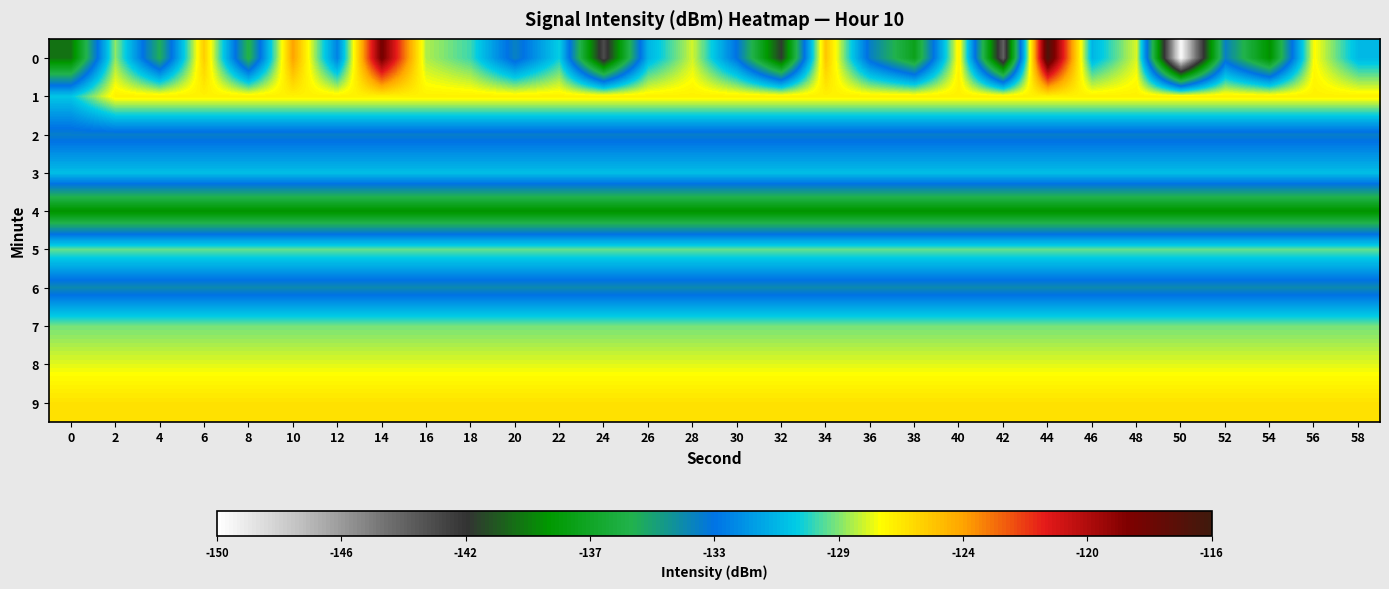

Reading left to right, what are all the values shown in this chart?

0: 0=-139.7	2=-128.6	4=-135.6	6=-125.8	8=-136.1	10=-124.5	12=-132.5	14=-118.5	16=-128.2	18=-129.5	20=-133.7	22=-130.1	24=-142.6	26=-130.9	28=-127.9	30=-133.1	32=-141.2	34=-125.5	36=-133.6	38=-137.6	40=-126.9	42=-143.5	44=-116.6	46=-130.9	48=-127.8	50=-149.8	52=-133.6	54=-138.9	56=-127.3	58=-130.8
1: 0=-130.4	2=-126.9	4=-126.9	6=-126.9	8=-126.9	10=-126.9	12=-126.9	14=-126.9	16=-126.9	18=-126.9	20=-126.9	22=-126.9	24=-126.9	26=-126.9	28=-126.9	30=-126.9	32=-126.9	34=-126.9	36=-126.9	38=-126.9	40=-126.9	42=-126.9	44=-126.9	46=-126.9	48=-126.9	50=-126.9	52=-126.9	54=-126.9	56=-126.9	58=-126.9
2: 0=-133.5	2=-133.5	4=-133.5	6=-133.5	8=-133.5	10=-133.5	12=-133.5	14=-133.5	16=-133.5	18=-133.5	20=-133.5	22=-133.5	24=-133.5	26=-133.5	28=-133.5	30=-133.5	32=-133.5	34=-133.5	36=-133.5	38=-133.5	40=-133.5	42=-133.5	44=-133.5	46=-133.5	48=-133.5	50=-133.5	52=-133.5	54=-133.5	56=-133.5	58=-133.5
3: 0=-130.6	2=-130.6	4=-130.6	6=-130.6	8=-130.6	10=-130.6	12=-130.6	14=-130.6	16=-130.6	18=-130.6	20=-130.6	22=-130.6	24=-130.6	26=-130.6	28=-130.6	30=-130.6	32=-130.6	34=-130.6	36=-130.6	38=-130.6	40=-130.6	42=-130.6	44=-130.6	46=-130.6	48=-130.6	50=-130.6	52=-130.6	54=-130.6	56=-130.6	58=-130.6
4: 0=-138.9	2=-138.9	4=-138.9	6=-138.9	8=-138.9	10=-138.9	12=-138.9	14=-138.9	16=-138.9	18=-138.9	20=-138.9	22=-138.9	24=-138.9	26=-138.9	28=-138.9	30=-138.9	32=-138.9	34=-138.9	36=-138.9	38=-138.9	40=-138.9	42=-138.9	44=-138.9	46=-138.9	48=-138.9	50=-138.9	52=-138.9	54=-138.9	56=-138.9	58=-138.9
5: 0=-129.1	2=-129.1	4=-129.1	6=-129.1	8=-129.1	10=-129.1	12=-129.1	14=-129.1	16=-129.1	18=-129.1	20=-129.1	22=-129.1	24=-129.1	26=-129.1	28=-129.1	30=-129.1	32=-129.1	34=-129.1	36=-129.1	38=-129.1	40=-129.1	42=-129.1	44=-129.1	46=-129.1	48=-129.1	50=-129.1	52=-129.1	54=-129.1	56=-129.1	58=-129.1
6: 0=-134.0	2=-134.0	4=-134.0	6=-134.0	8=-134.0	10=-134.0	12=-134.0	14=-134.0	16=-134.0	18=-134.0	20=-134.0	22=-134.0	24=-134.0	26=-134.0	28=-134.0	30=-134.0	32=-134.0	34=-134.0	36=-134.0	38=-134.0	40=-134.0	42=-134.0	44=-134.0	46=-134.0	48=-134.0	50=-134.0	52=-134.0	54=-134.0	56=-134.0	58=-134.0
7: 0=-128.9	2=-128.9	4=-128.9	6=-128.9	8=-128.9	10=-128.9	12=-128.9	14=-128.9	16=-128.9	18=-128.9	20=-128.9	22=-128.9	24=-128.9	26=-128.9	28=-128.9	30=-128.9	32=-128.9	34=-128.9	36=-128.9	38=-128.9	40=-128.9	42=-128.9	44=-128.9	46=-128.9	48=-128.9	50=-128.9	52=-128.9	54=-128.9	56=-128.9	58=-128.9
8: 0=-127.7	2=-127.7	4=-127.7	6=-127.7	8=-127.7	10=-127.7	12=-127.7	14=-127.7	16=-127.7	18=-127.7	20=-127.7	22=-127.7	24=-127.7	26=-127.7	28=-127.7	30=-127.7	32=-127.7	34=-127.7	36=-127.7	38=-127.7	40=-127.7	42=-127.7	44=-127.7	46=-127.7	48=-127.7	50=-127.7	52=-127.7	54=-127.7	56=-127.7	58=-127.7
9: 0=-126.5	2=-126.5	4=-126.5	6=-126.5	8=-126.5	10=-126.5	12=-126.5	14=-126.5	16=-126.5	18=-126.5	20=-126.5	22=-126.5	24=-126.5	26=-126.5	28=-126.5	30=-126.5	32=-126.5	34=-126.5	36=-126.5	38=-126.5	40=-126.5	42=-126.5	44=-126.5	46=-126.5	48=-126.5	50=-126.5	52=-126.5	54=-126.5	56=-126.5	58=-126.5